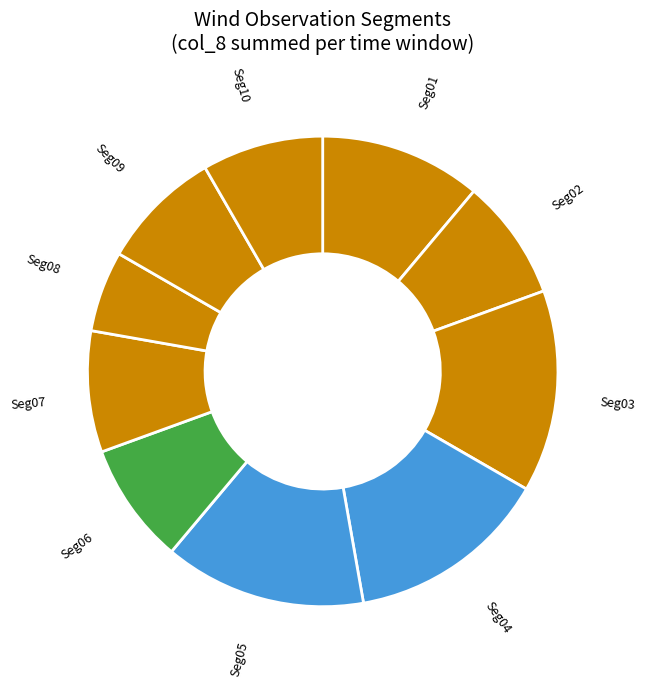

Is there a majority slice in this chart?

No